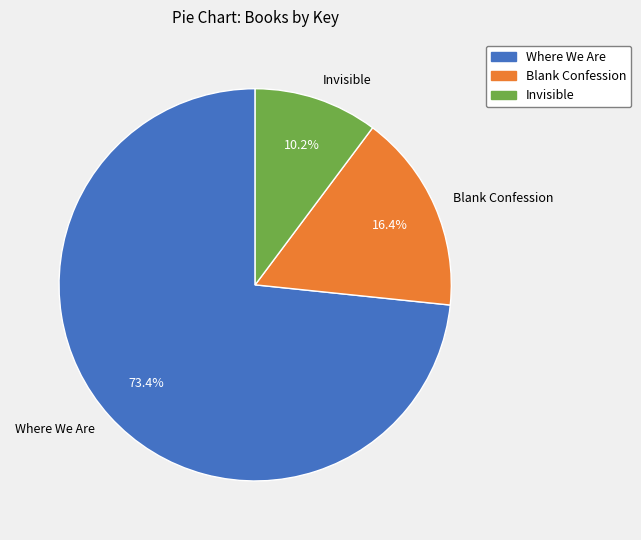

To the nearest percent, what is the difference between the largest and smallest slice percentages?

63%